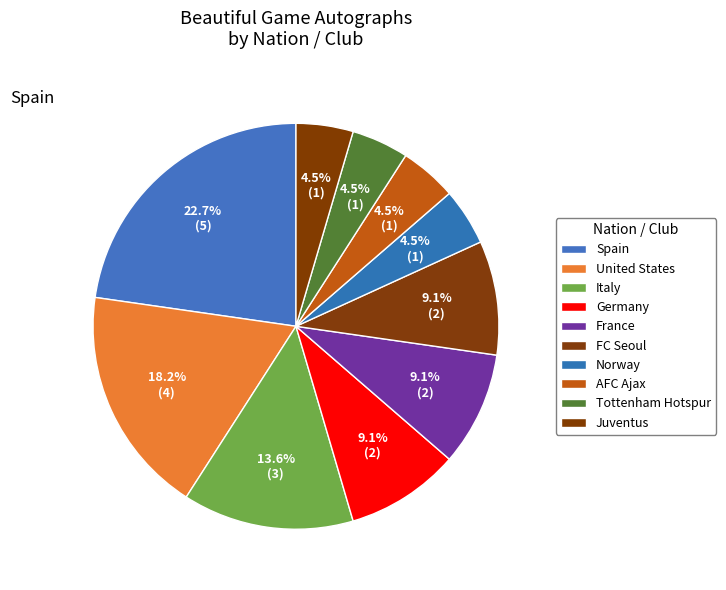

Is Juventus the majority of the pie?

No